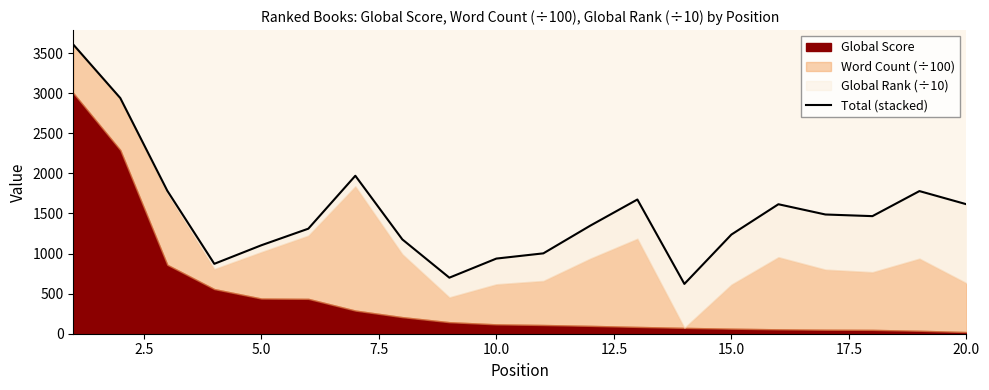

How many lines are shown in the chart?

1